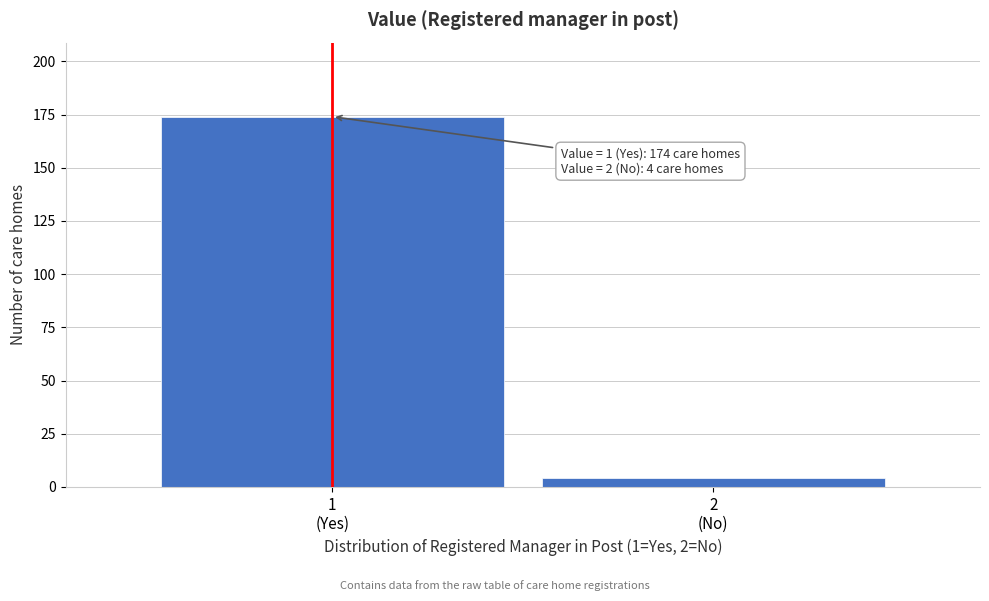

Reading left to right, extract all data points from this chart.

174	4